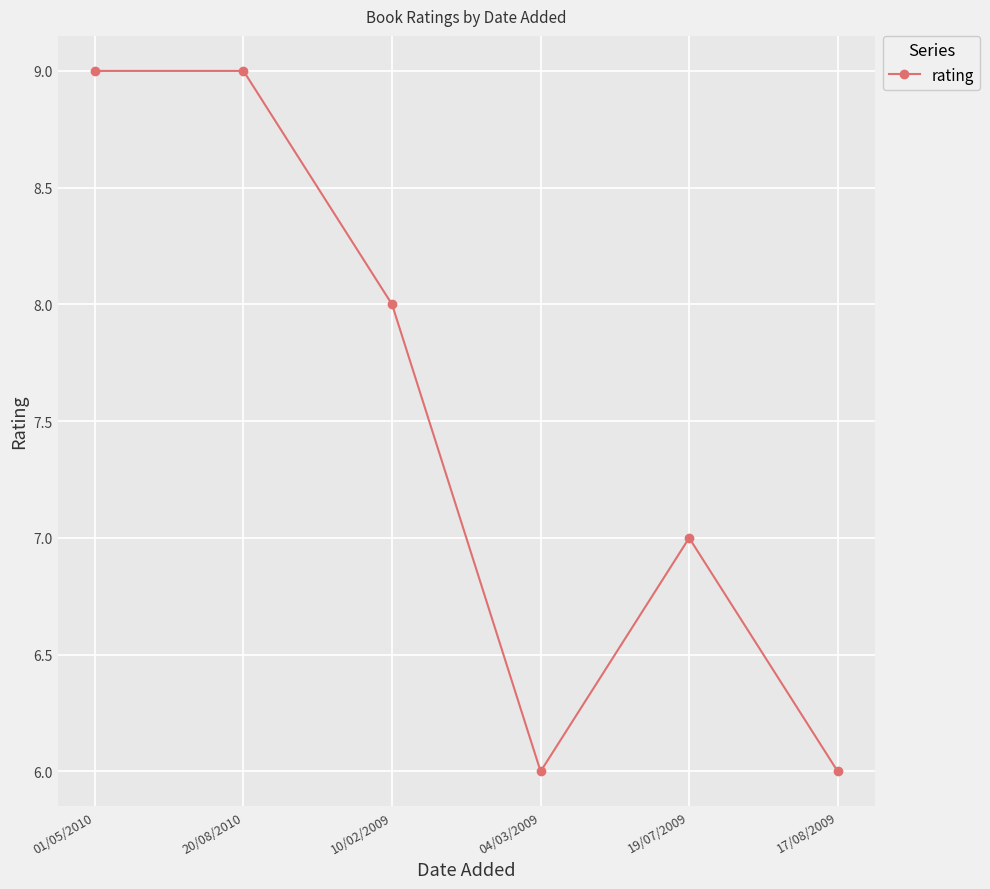

What is the difference between the maximum and minimum values?

3